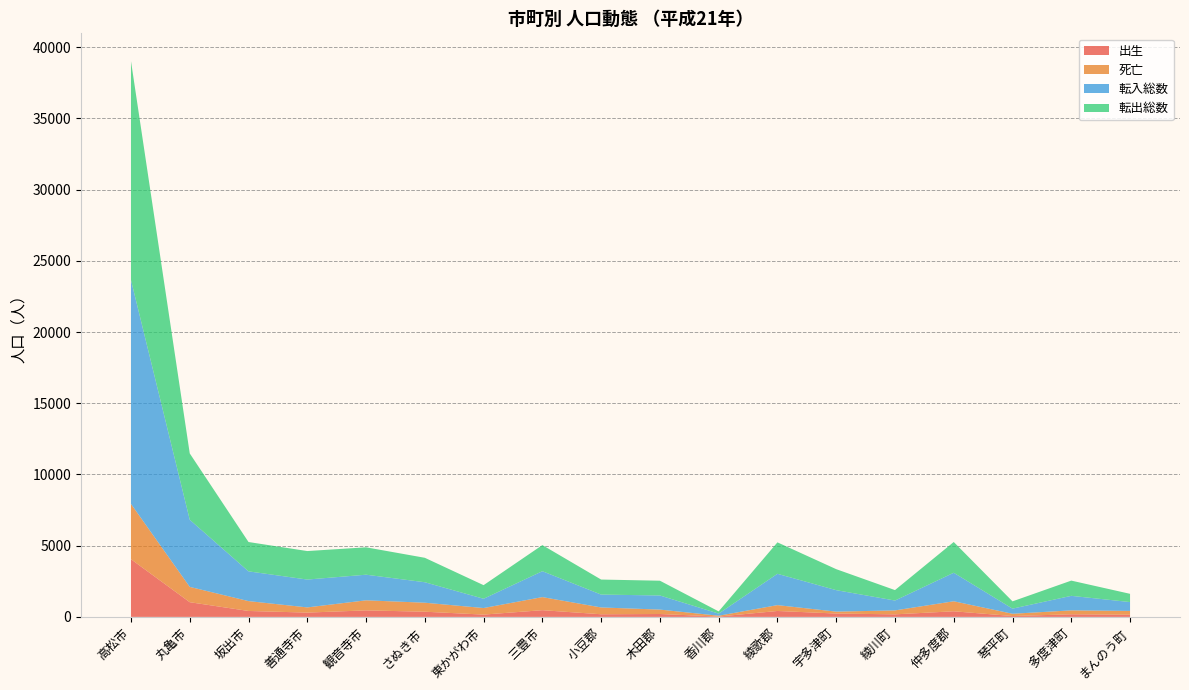

Reading right to left, transcribe all the data shown in this chart.

出生: 151	183	60	394	179	236	415	24	203	185	471	161	364	457	302	416	1032	4050
死亡: 269	274	160	703	277	134	411	58	310	478	919	461	632	707	364	693	1075	3884
転入総数: 621	1021	360	2002	692	1508	2200	149	991	904	1819	652	1438	1799	1956	2089	4715	15723
転出総数: 579	1070	511	2160	734	1474	2208	155	1037	1055	1833	954	1716	1923	2001	2060	4658	15371